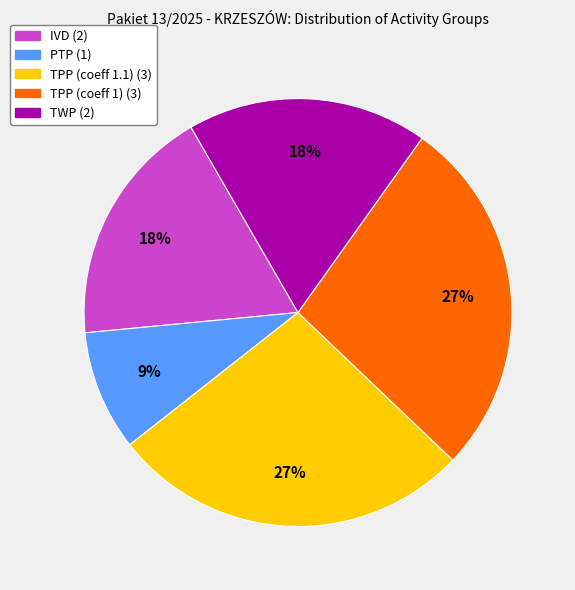

To the nearest percent, what is the average slice percentage?

20%